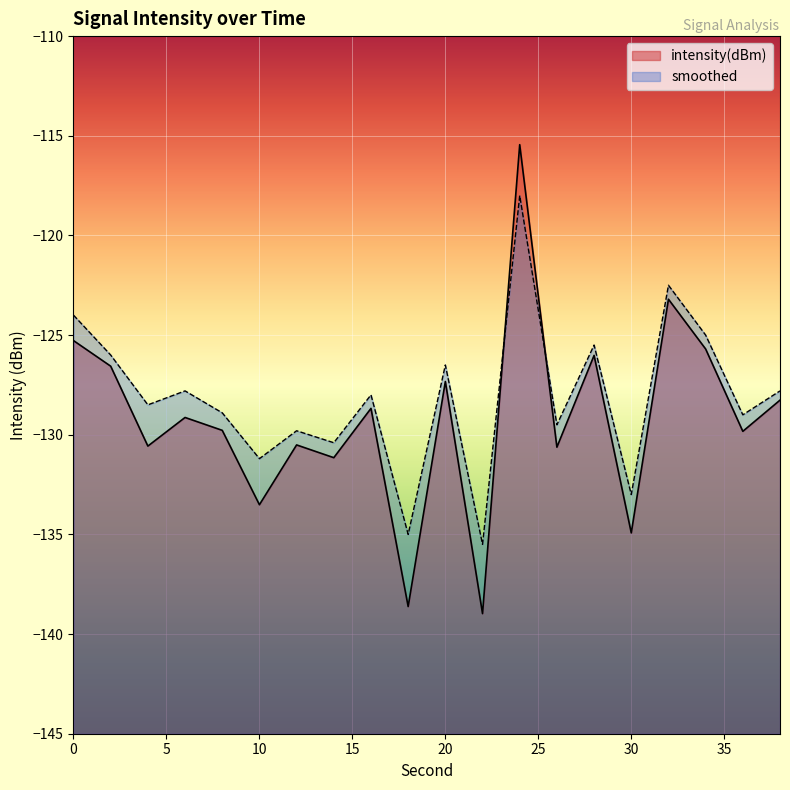

How many distinct data groups are displayed?

2